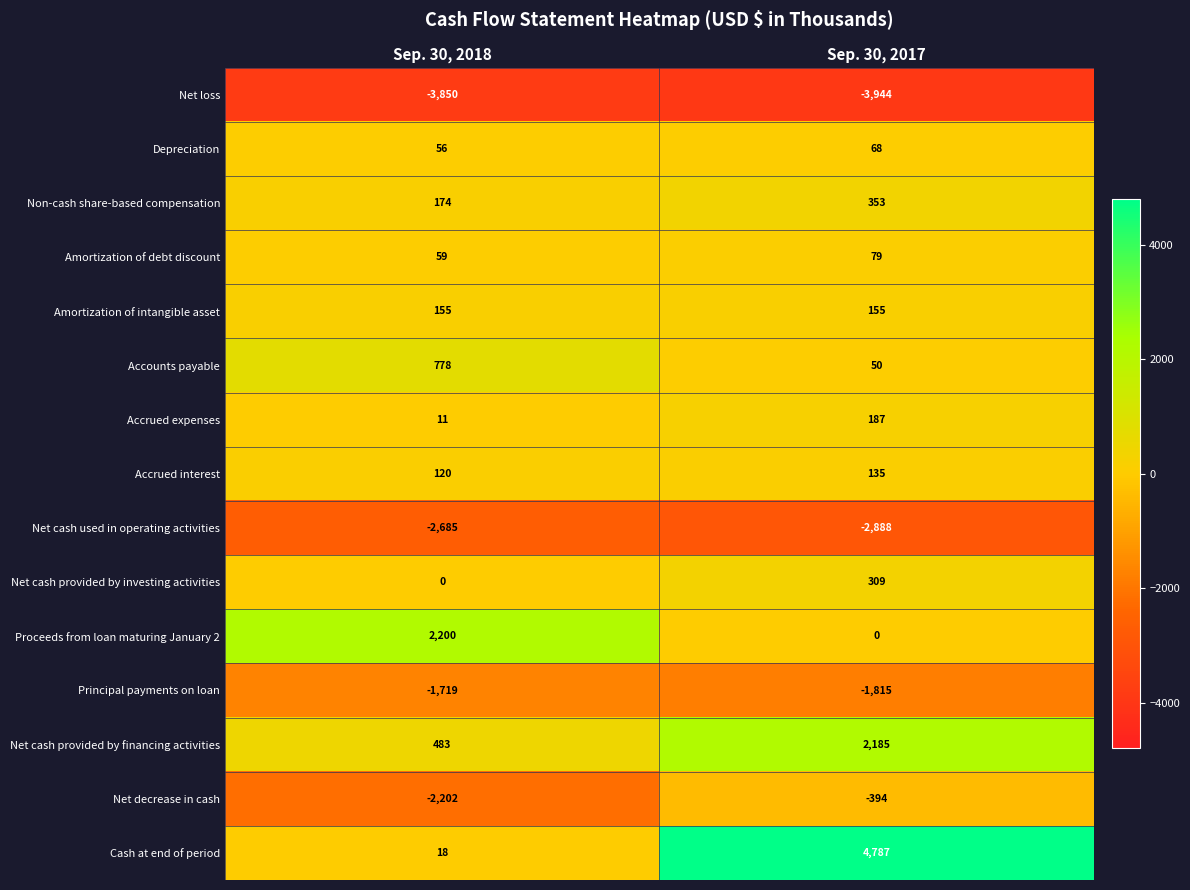

Rank the series by their maximum value, from highest to lowest.

Cash at end of period, Proceeds from loan maturing January 2, Net cash provided by financing activities, Accounts payable, Non-cash share-based compensation, Net cash provided by investing activities, Accrued expenses, Amortization of intangible asset, Accrued interest, Amortization of debt discount, Depreciation, Net decrease in cash, Principal payments on loan, Net cash used in operating activities, Net loss